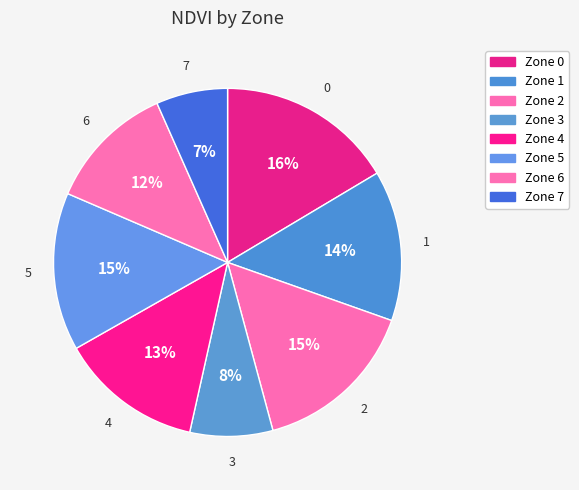

How many slices are in this pie chart?

8